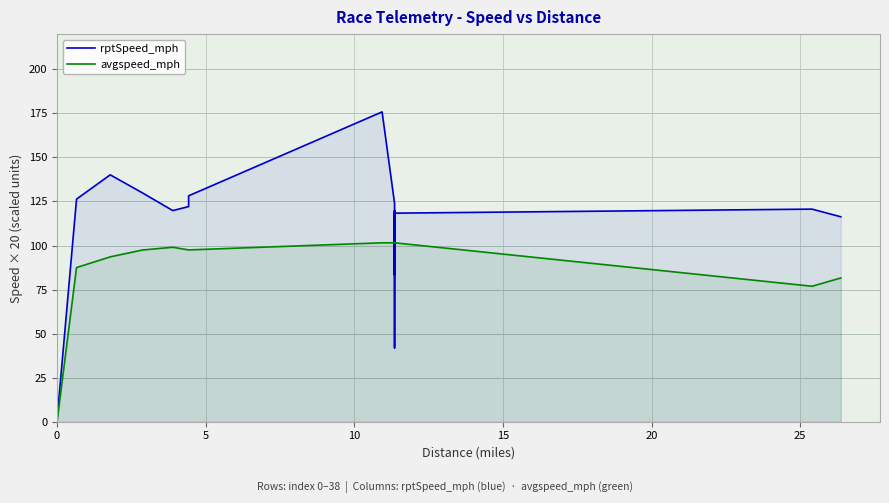

The value of avgspeed_mph at 14 is 69.3. True or false?

False